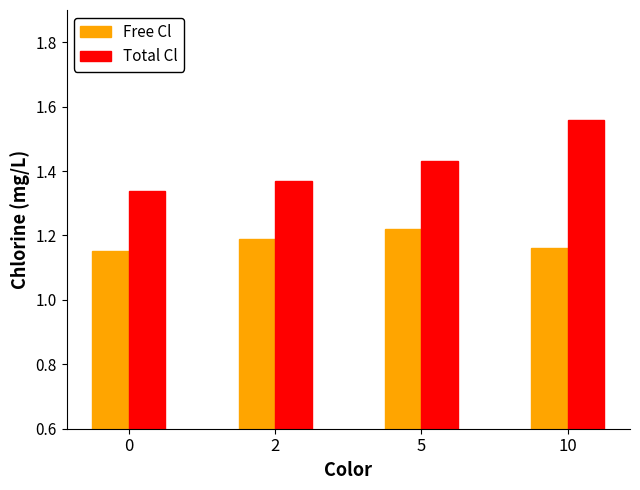

Which series has the largest total across all categories?

Total Cl